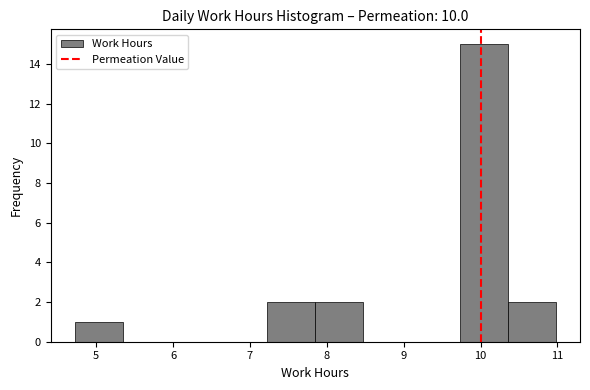

Reading left to right, list every bar in this chart as the range it spans on the x-axis followed by its height. Neither the bar edges nor the heights are printed on the chart, so give them approximately, as read against the axes.

4.7 to 5.3: 1
5.3 to 6.0: 0
6.0 to 6.6: 0
6.6 to 7.2: 0
7.2 to 7.9: 2
7.9 to 8.5: 2
8.5 to 9.1: 0
9.1 to 9.7: 0
9.7 to 10.4: 15
10.4 to 11.0: 2